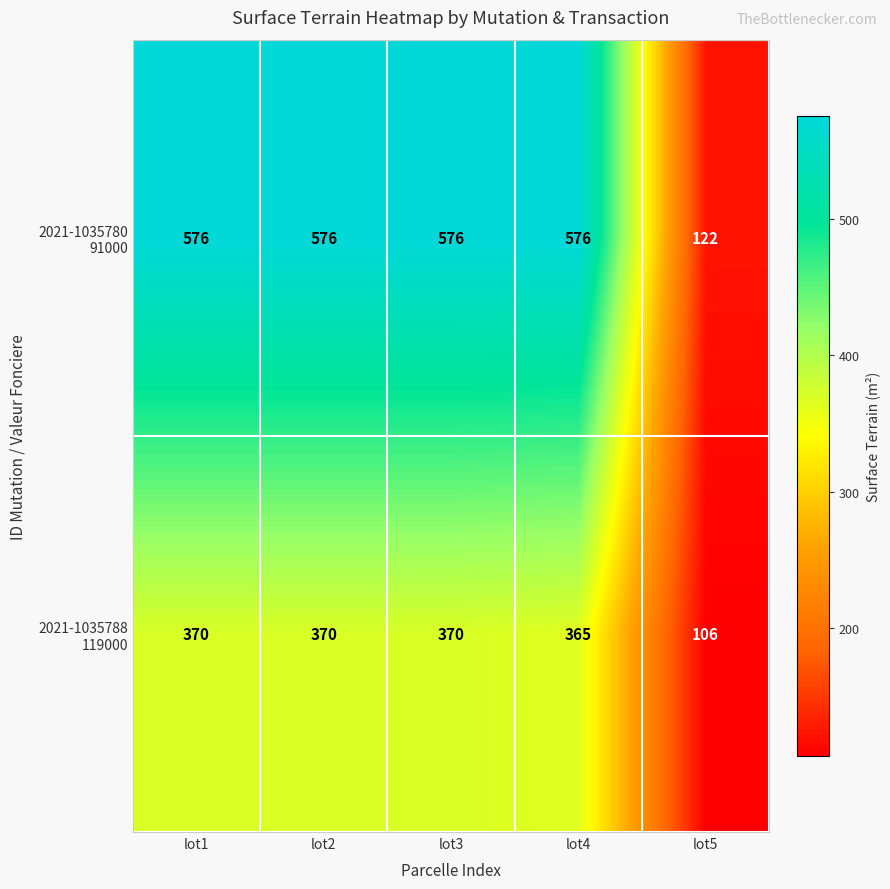

At how many categories does at least one series exceed 423?

4